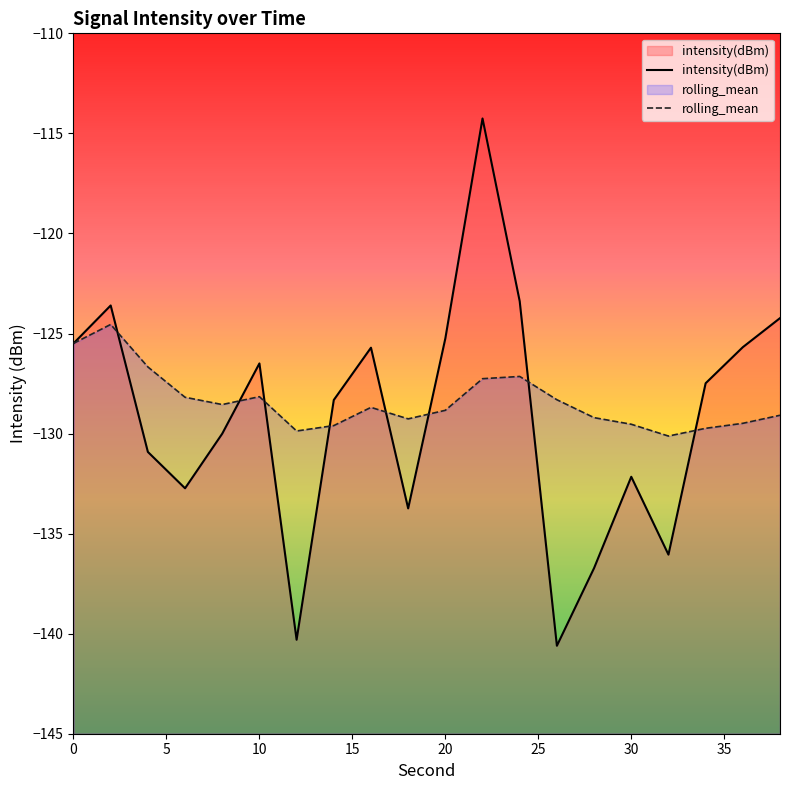

How many lines are shown in the chart?

2